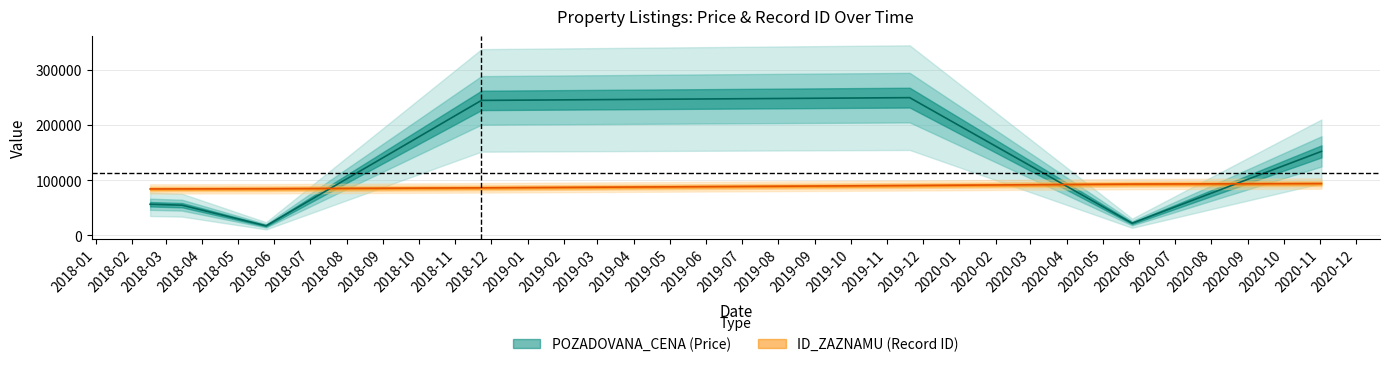

What is the average value?

113975